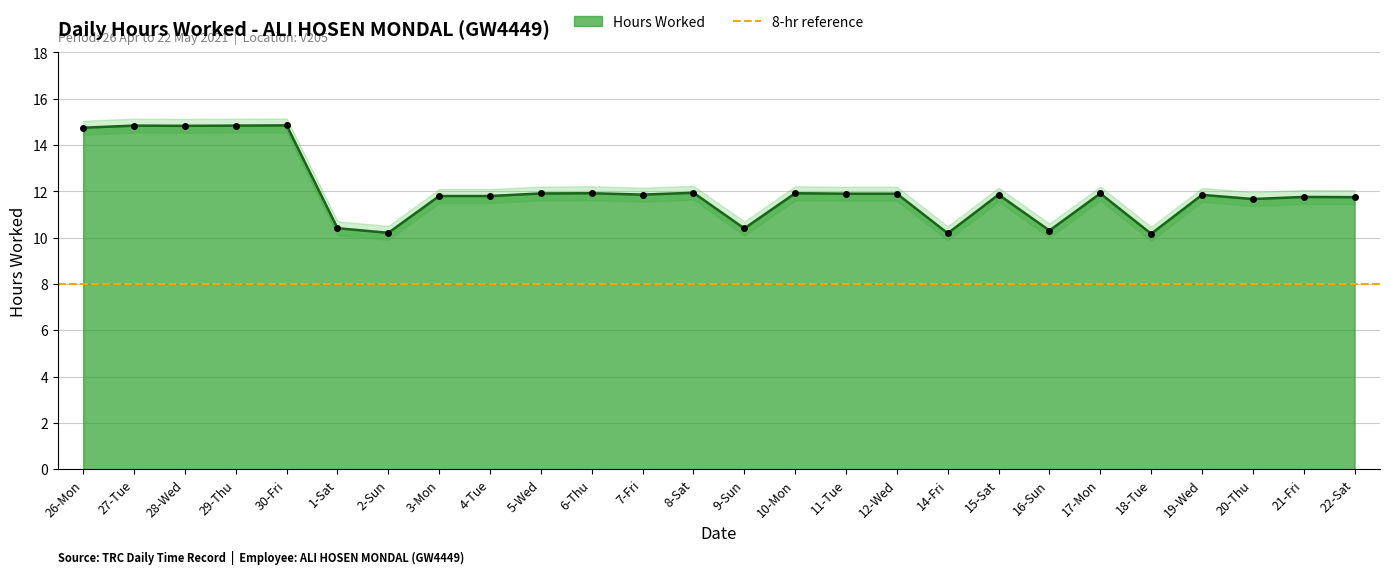

What is the difference between the maximum and second lowest values?

4.7